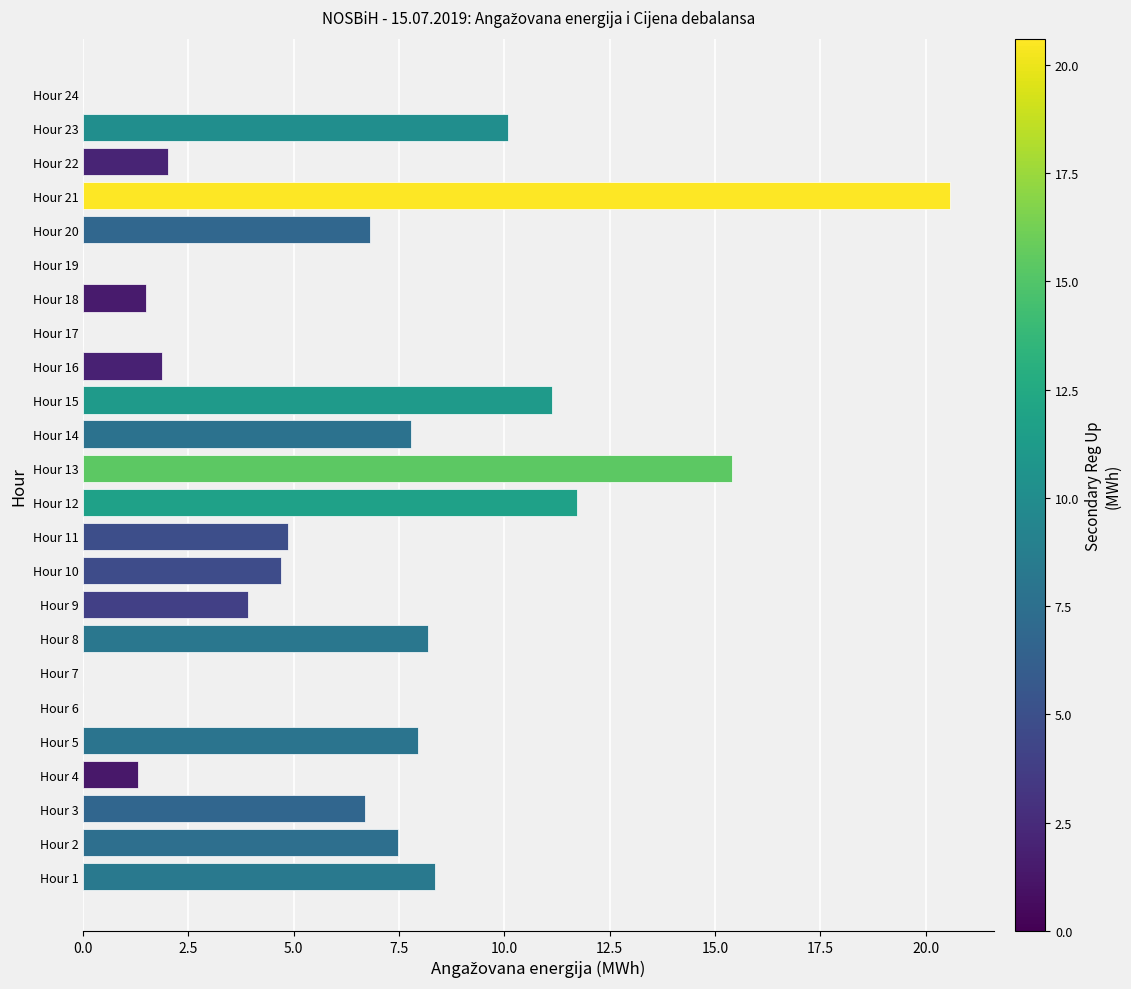

The chart shows a value of 10.1 at Hour 20. True or false?

False